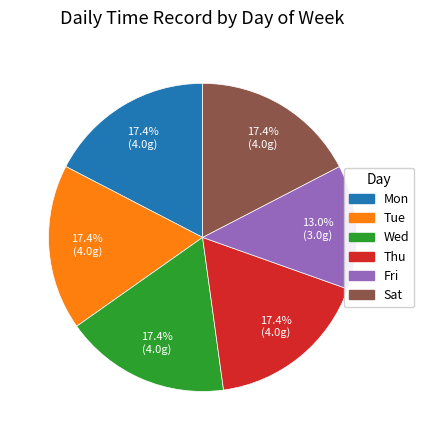

Does any single category account for the majority?

No